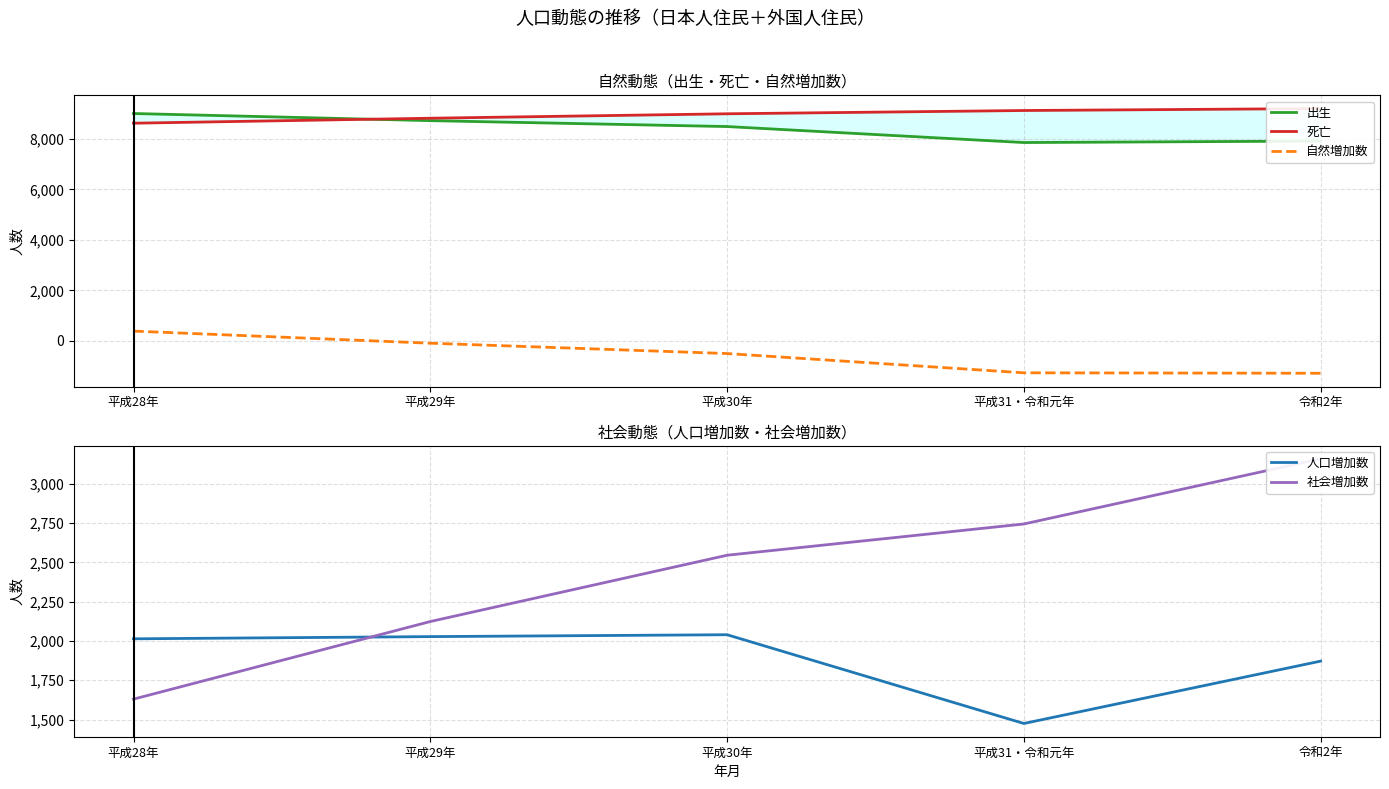

What is the spread (max minus min) of values at 平成28年?

8628